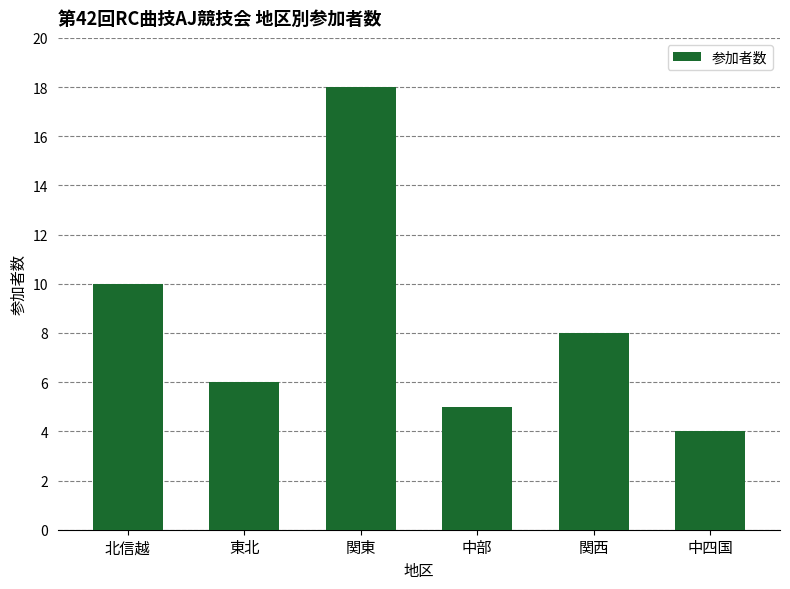

How many categories are shown in the chart?

6